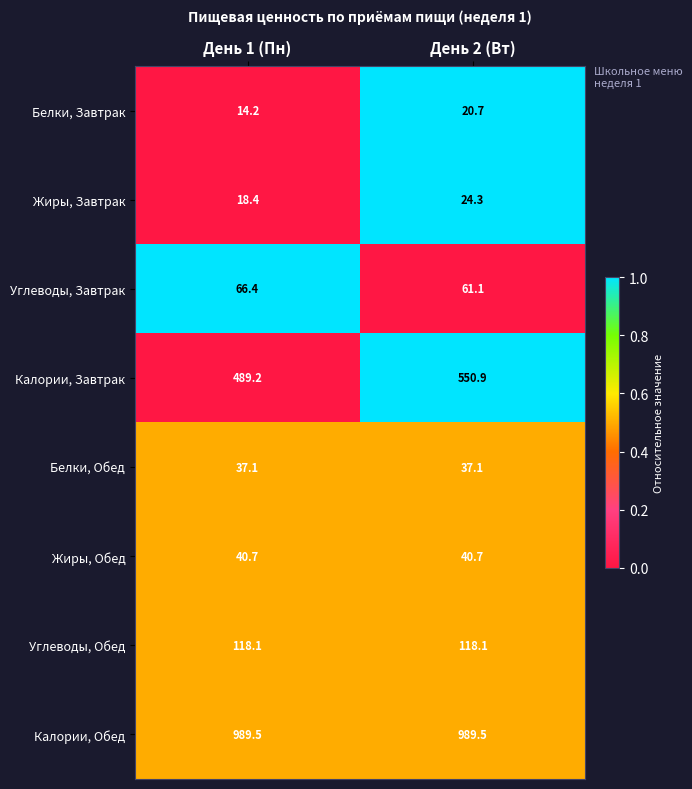

Which series has the largest range (max minus min)?

Калории, Завтрак